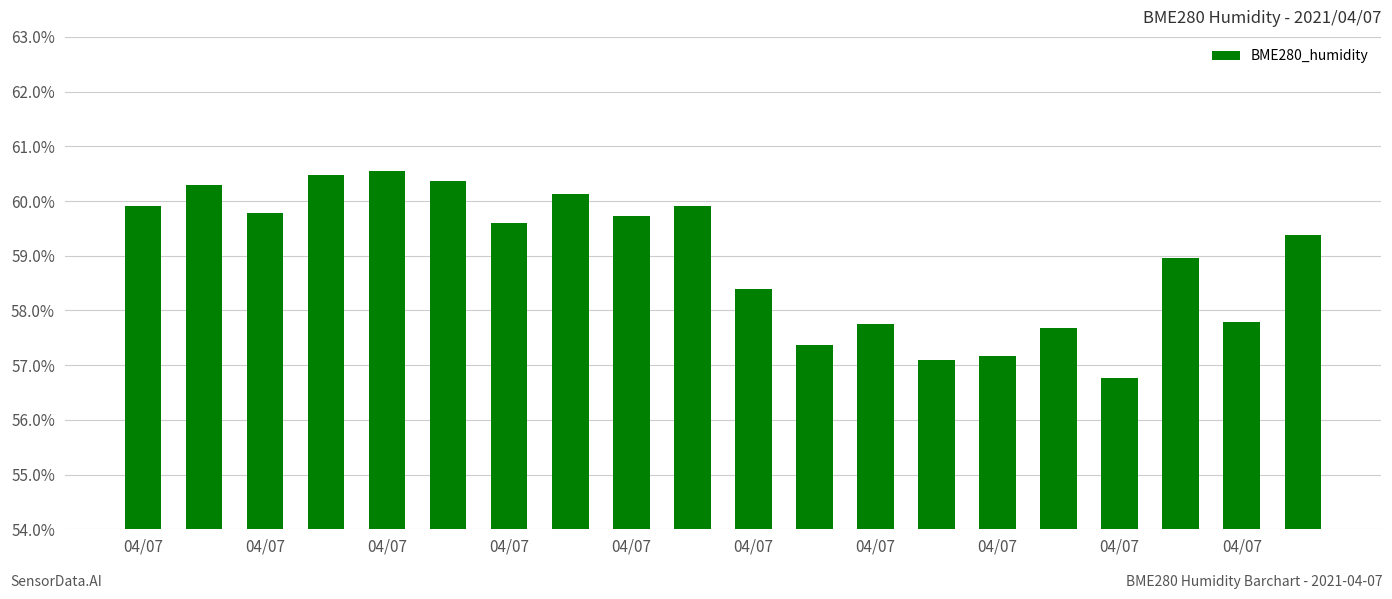

What is the difference between the second highest and minimum values?

3.7